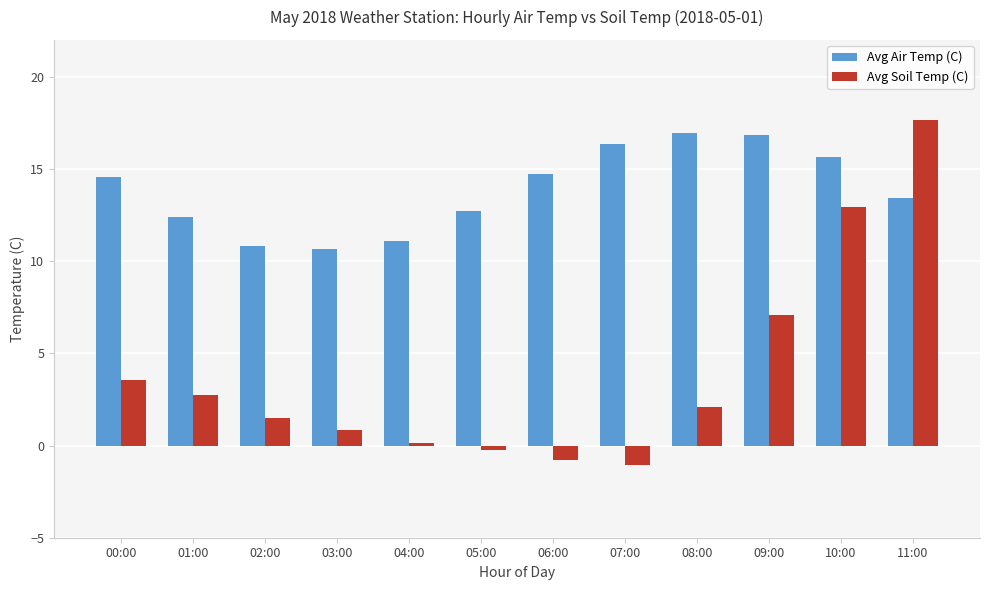

List the series in order of their overall mean, lowest first.

Avg Soil Temp (C), Avg Air Temp (C)